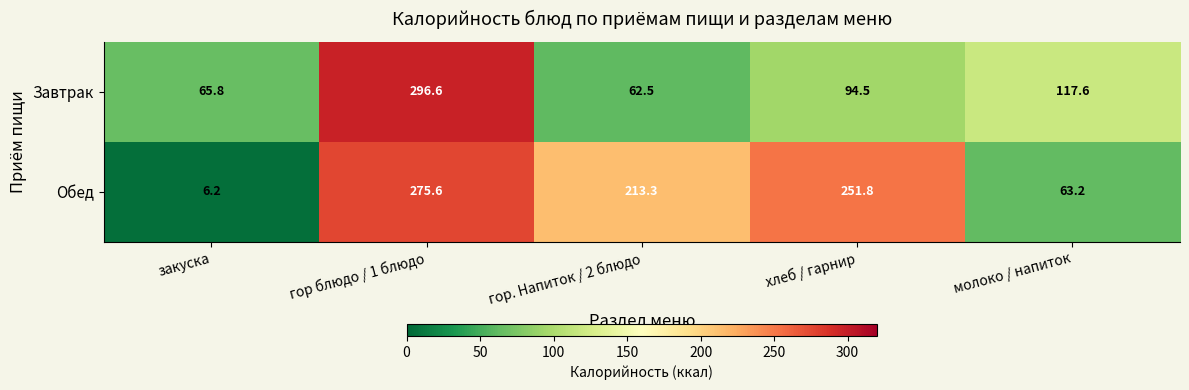

What is the minimum value shown in the chart?

6.2